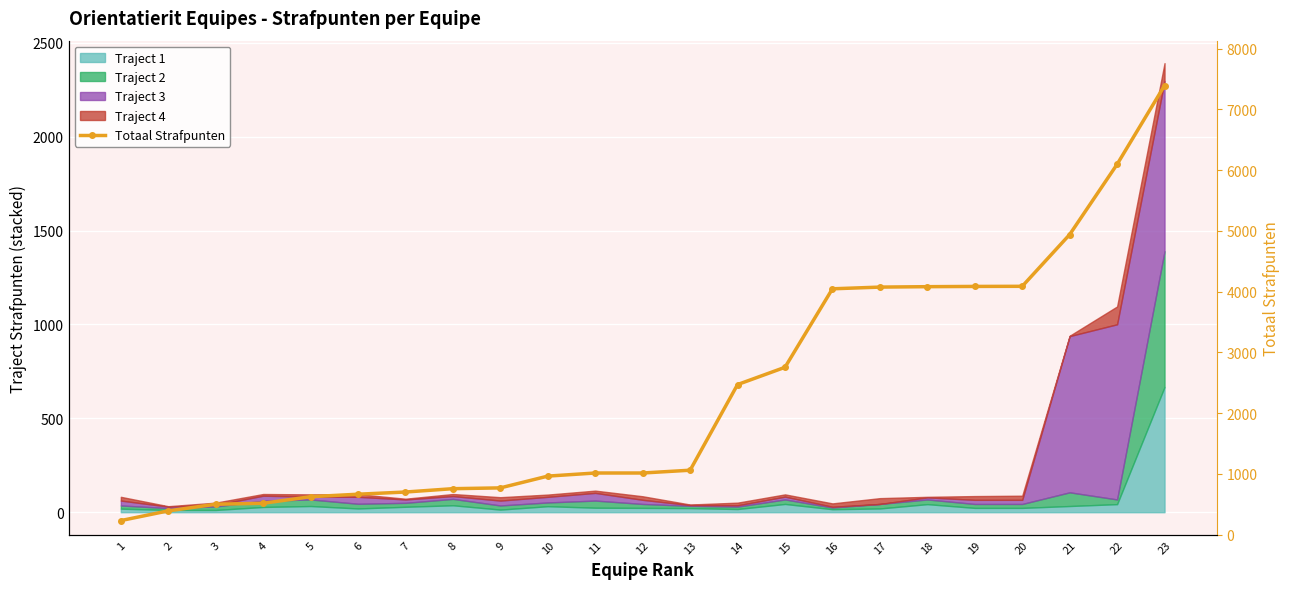

Which has a higher value, 6 or 16?

16